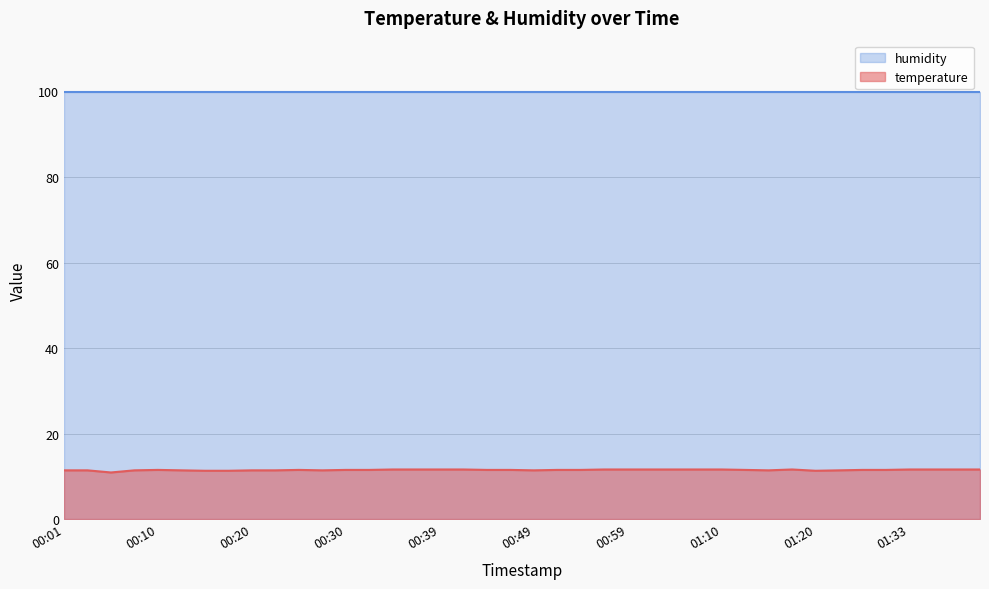

What is the label of the 26th point from the left?

01:02